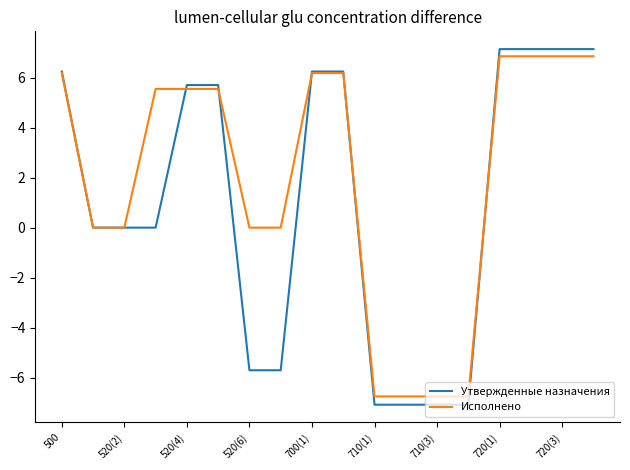

Rank the series by their average value, from highest to lowest.

Исполнено, Утвержденные назначения